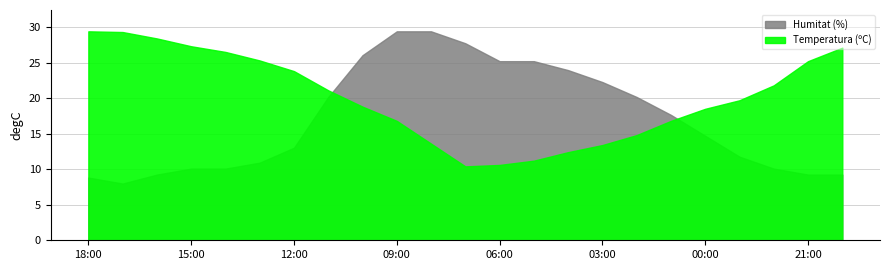

The value of Humitat (%) at 22:00 is 16.4. True or false?

False